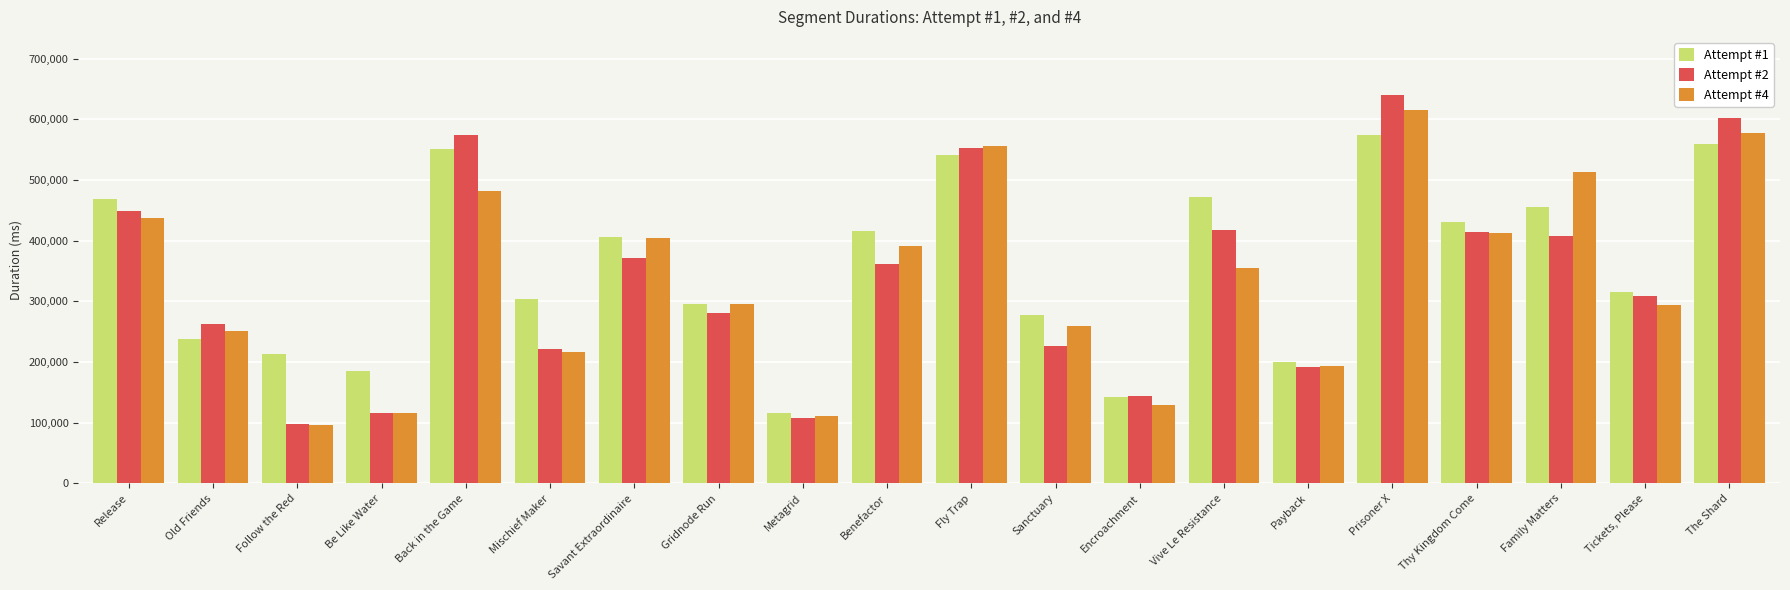

What position from the right is Savant Extraordinaire?

14